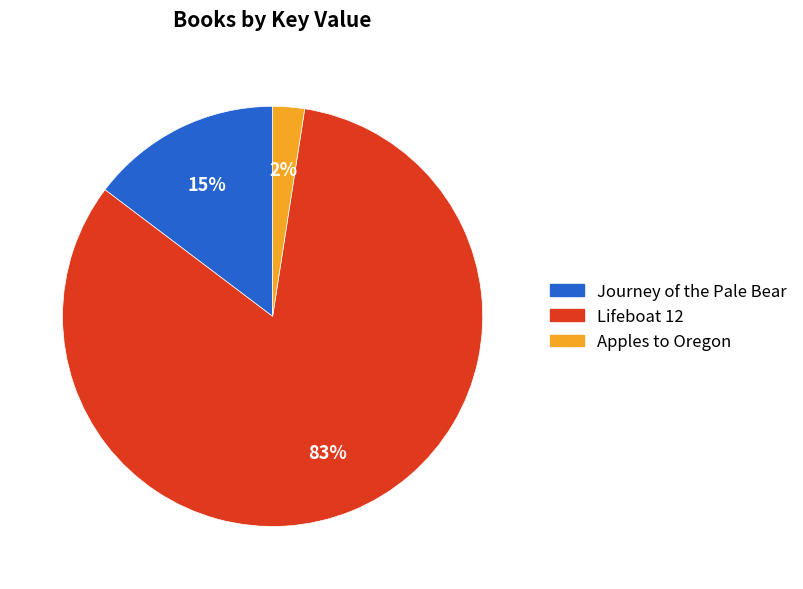

To the nearest percent, what is the average slice percentage?

33%